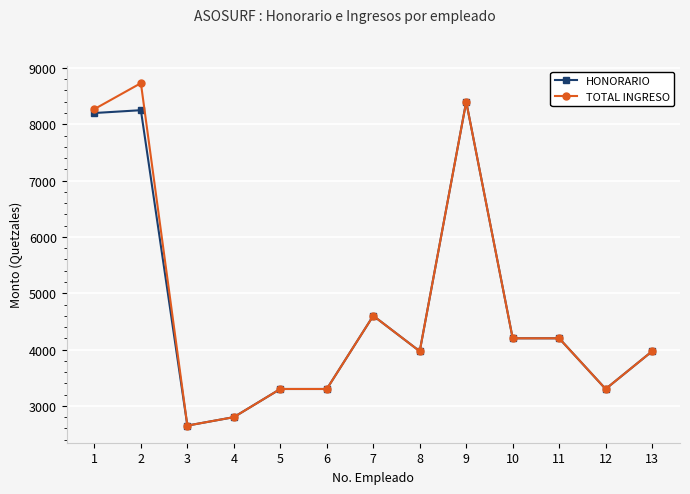

Which series has the widest spread of values?

TOTAL INGRESO